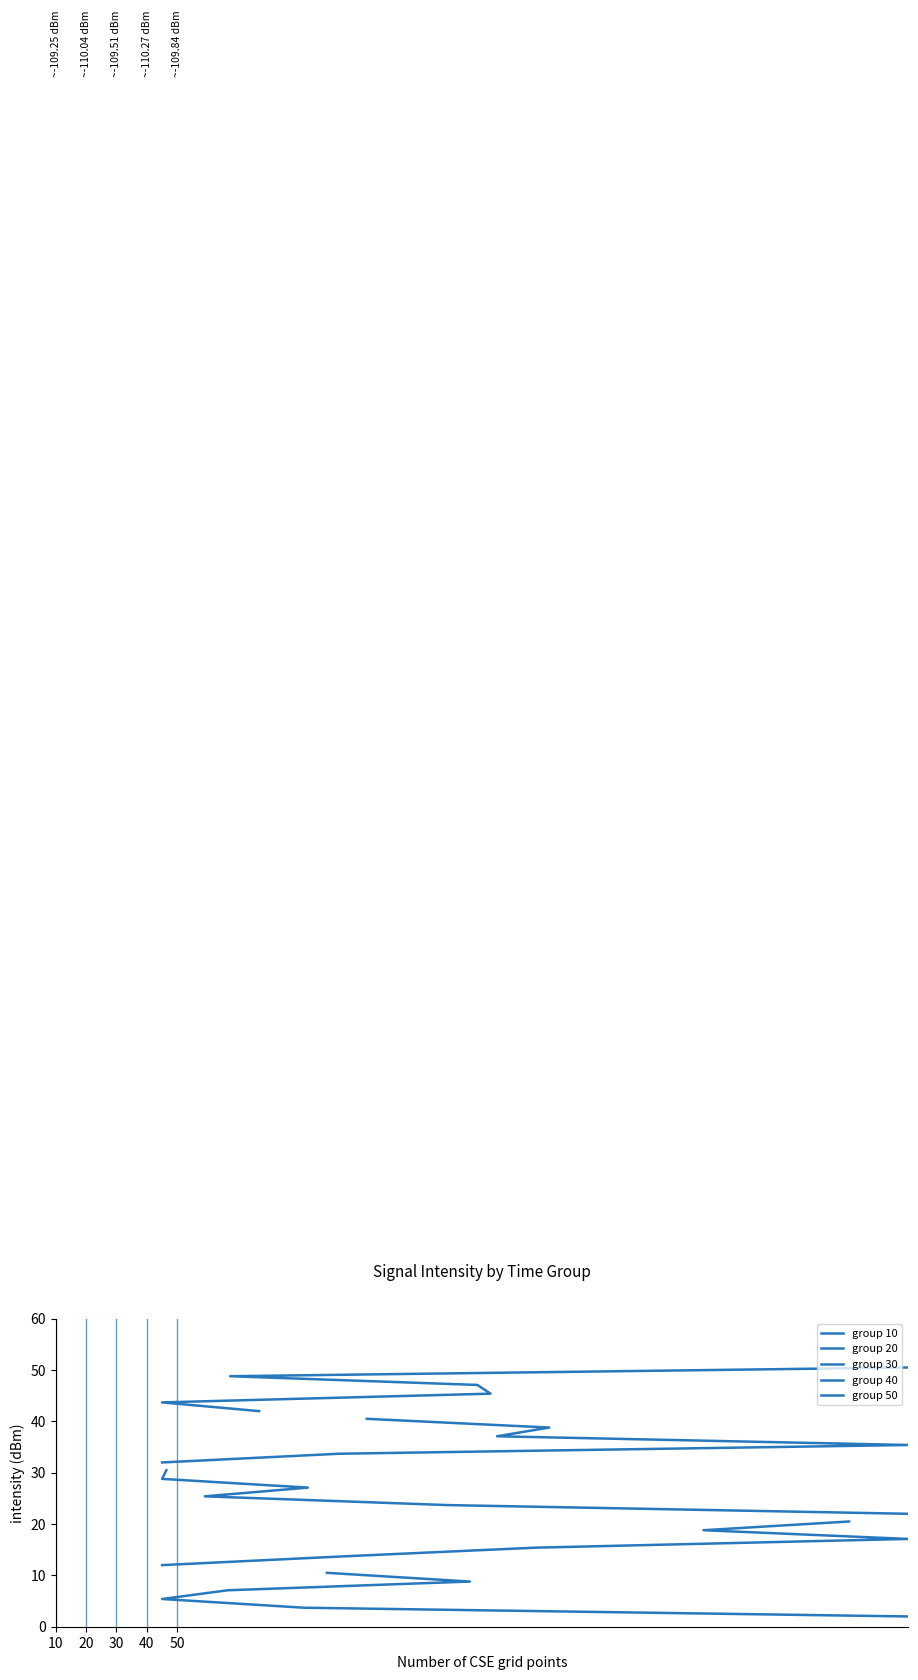

List the series in order of their overall mean, lowest first.

group 10, group 20, group 30, group 40, group 50